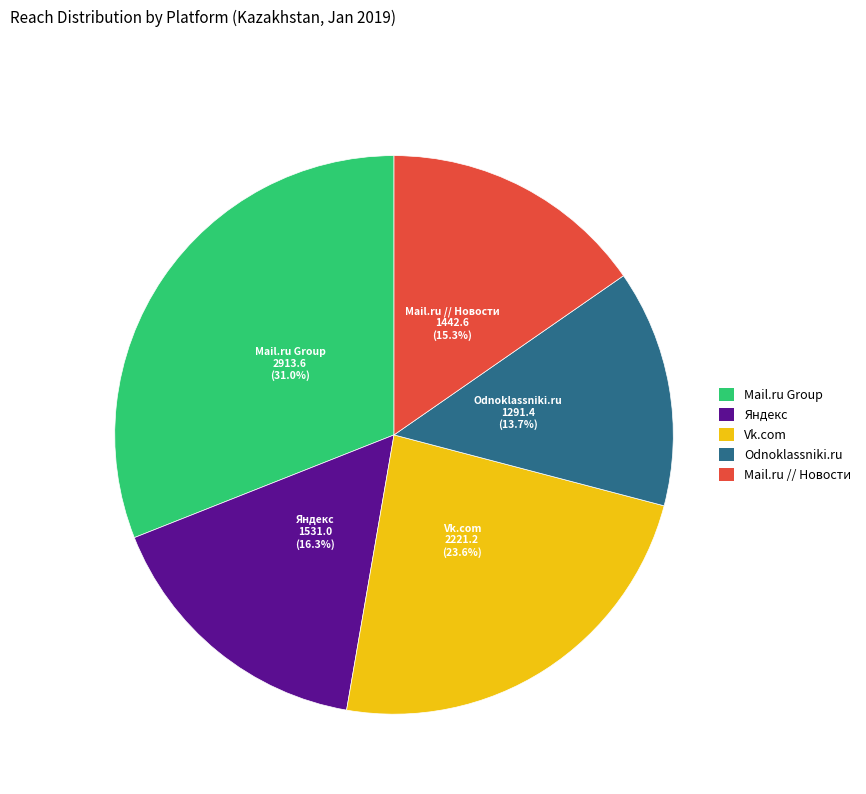

Which slice is the largest?

Mail.ru Group